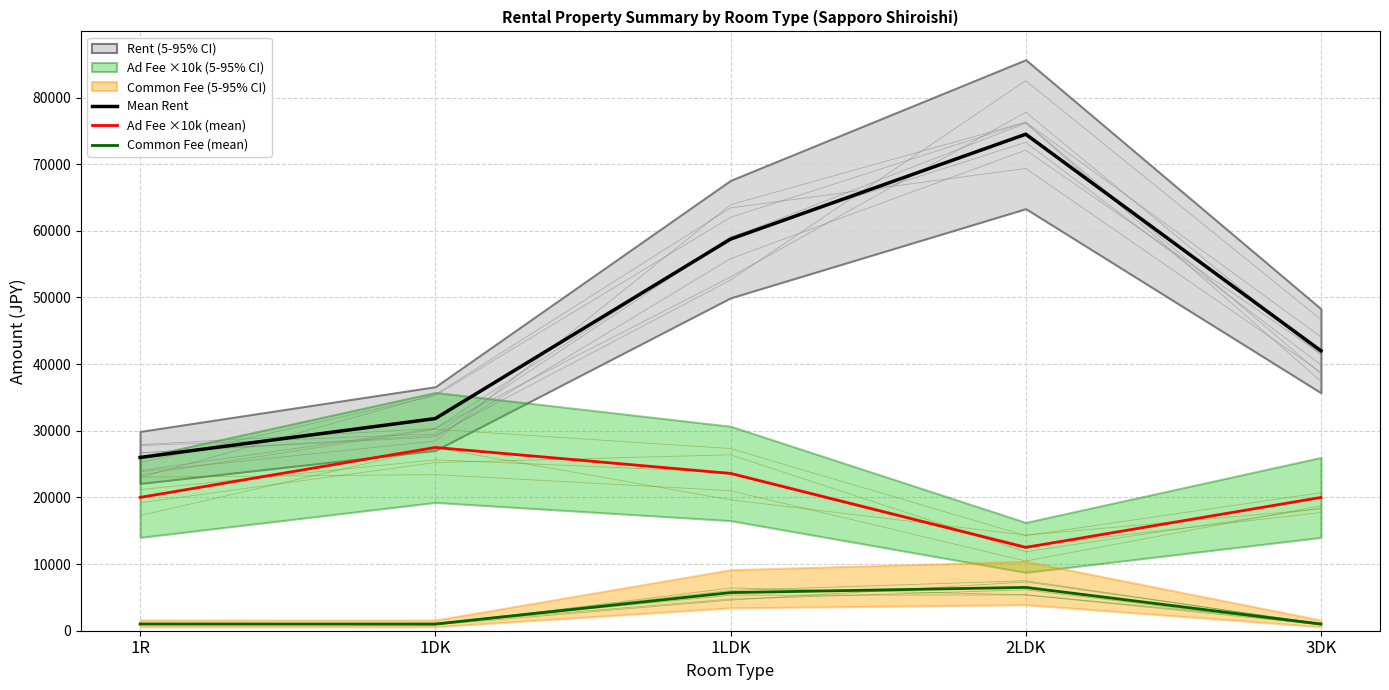

Which series has the widest spread of values?

Mean Rent